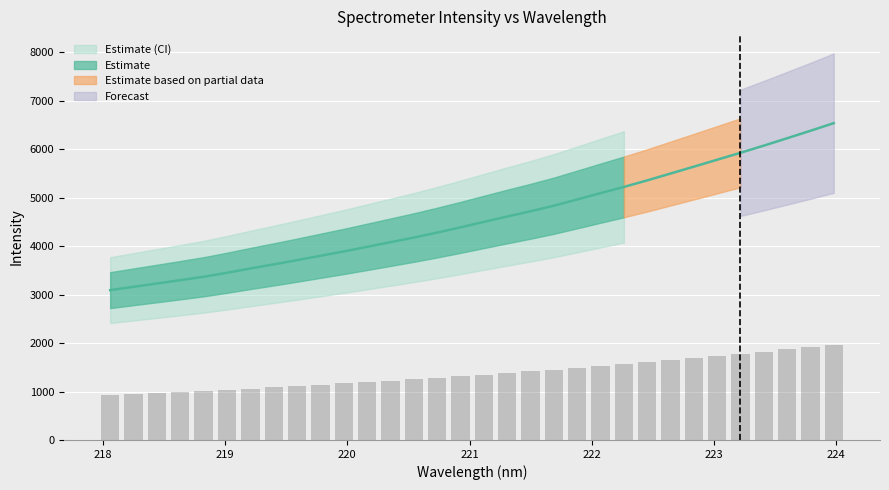

Reading left to right, transcribe all the data shown in this chart.

3092.1	3160.7	3228.7	3297.6	3368.0	3450.4	3539.0	3623.7	3710.8	3801.1	3890.6	3985.8	4081.2	4177.6	4279.8	4387.4	4499.6	4611.2	4719.6	4834.6	4963.4	5093.6	5221.6	5356.5	5498.3	5639.8	5783.4	5926.2	6074.1	6226.6	6380.3	6538.2